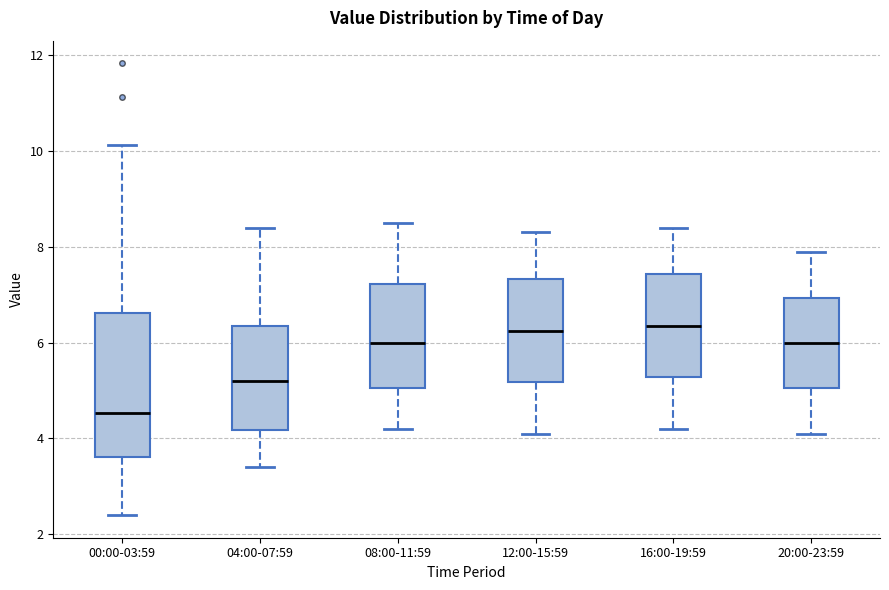

Where is the lower edge of the box for 04:00-07:59 on the y-axis? The values are not printed on the chart, so give them approximately, as read against the axis.

4.2